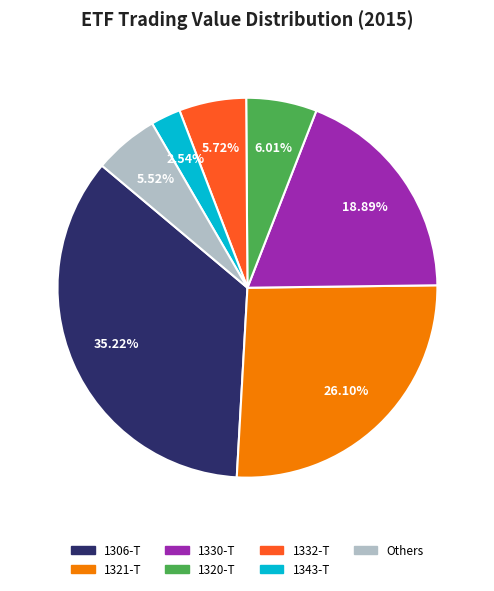

Is there any slice that represents more than half of the pie?

No